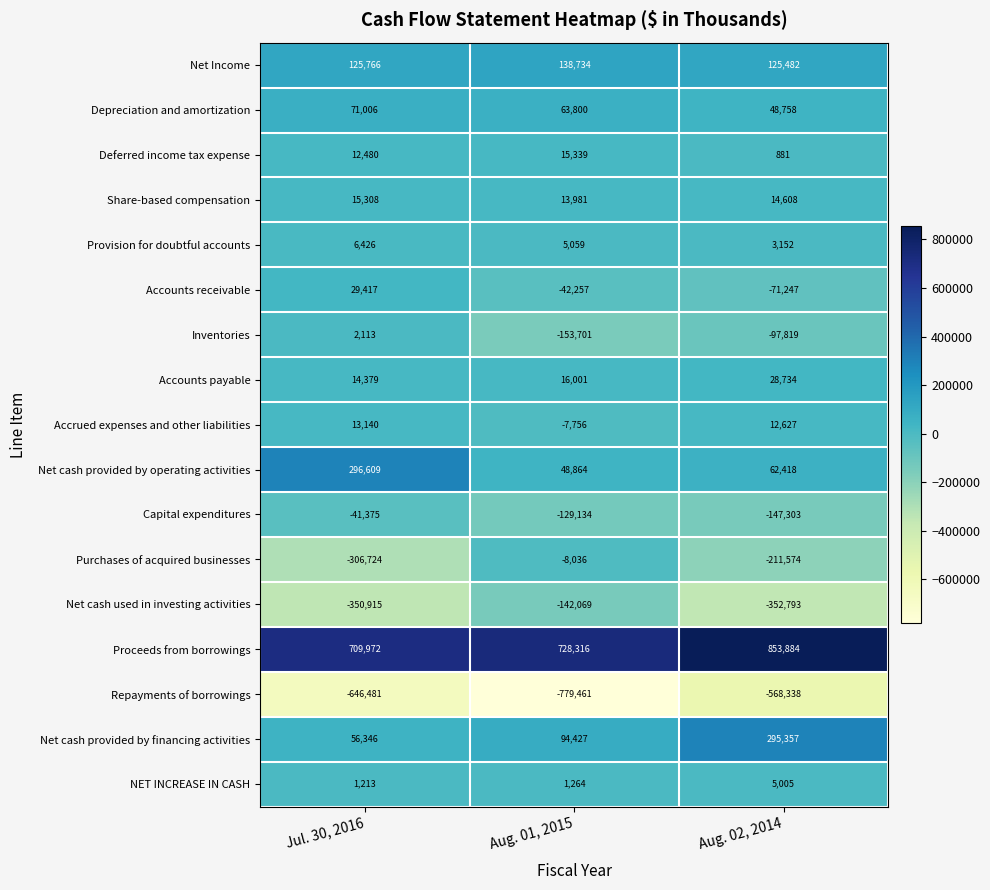

True or false: Net cash used in investing activities has a value of -46090 at Aug. 01, 2015.

False